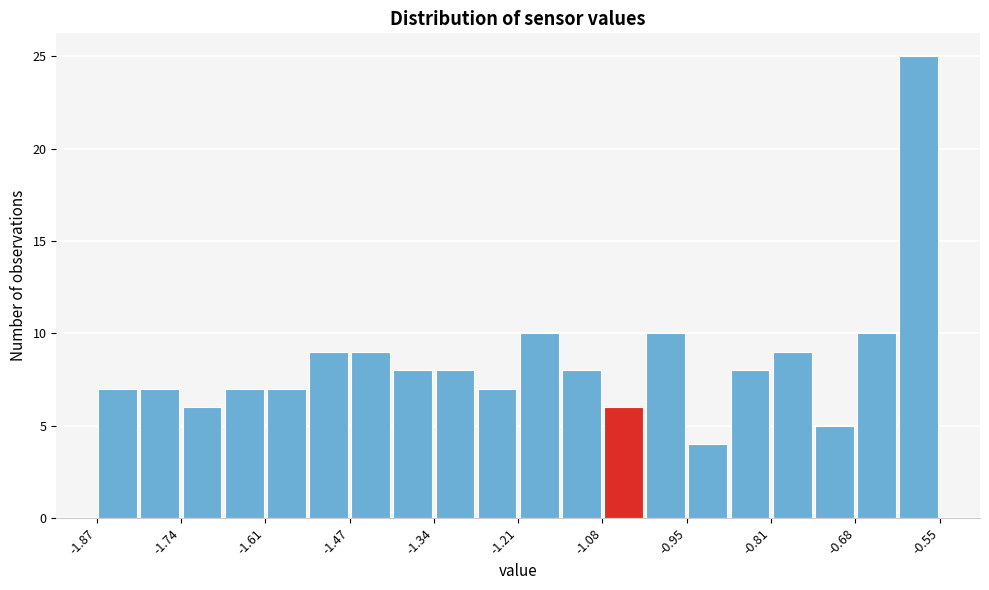

Around what value on the x-axis is the tallest bar? Give the approximate position of its centre, as read against the axis.

-0.58